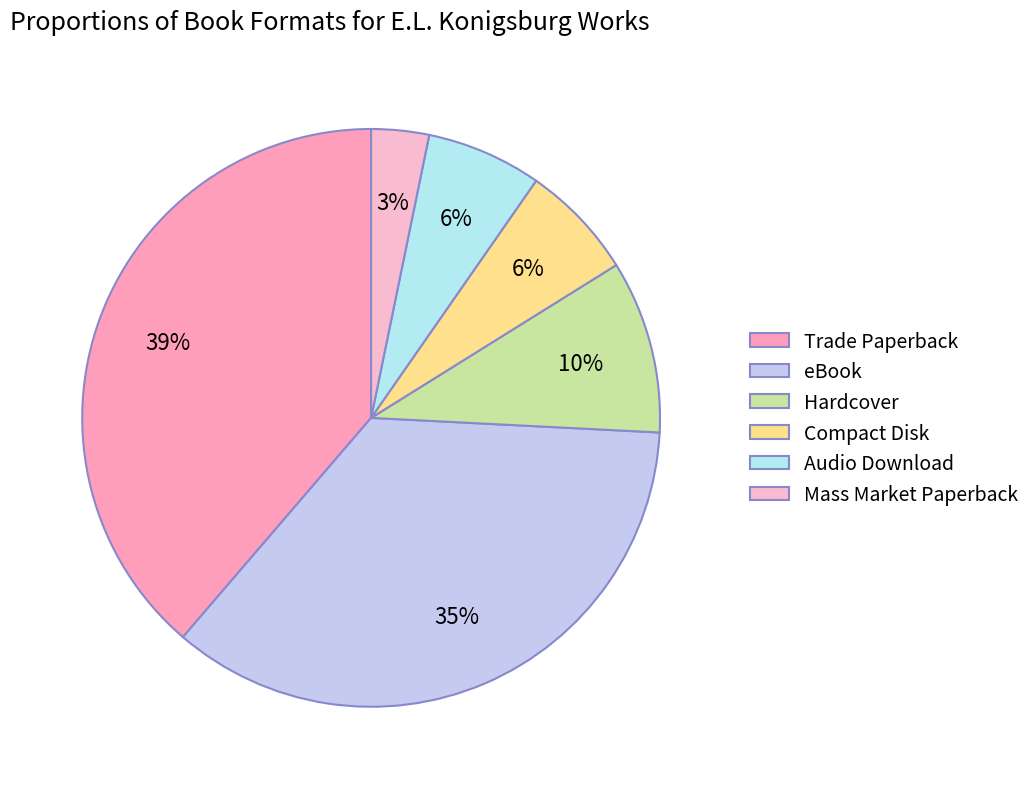

How many slices are in this pie chart?

6